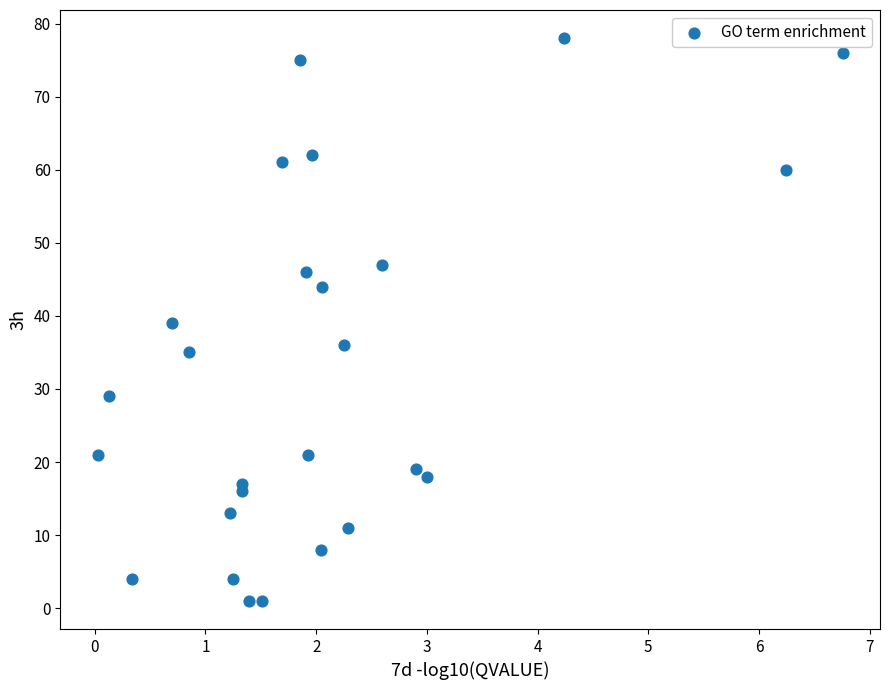

What is the range of Y values (max minus min)?

77